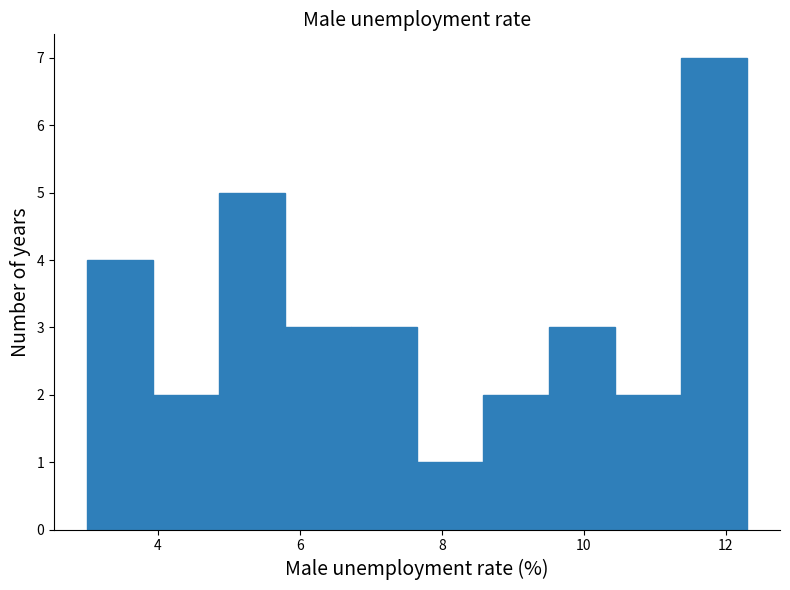

Reading left to right, list every bar in this chart as the range it spans on the x-axis followed by its height. Neither the bar edges nor the heights are printed on the chart, so give them approximately, as read against the axes.

3.0 to 4.0: 4
4.0 to 4.8: 2
4.8 to 5.8: 5
5.8 to 6.8: 3
6.8 to 7.6: 3
7.6 to 8.6: 1
8.6 to 9.6: 2
9.6 to 10.4: 3
10.4 to 11.4: 2
11.4 to 12.4: 7